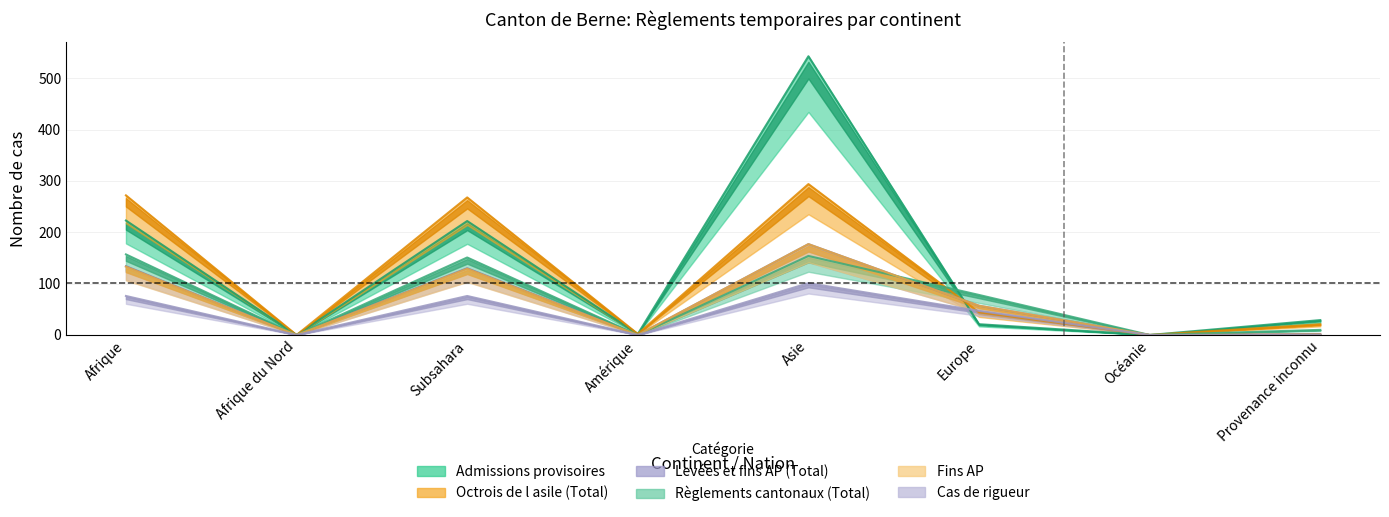

The Règlements cantonaux (Total) series shows 78 at Europe. True or false?

True